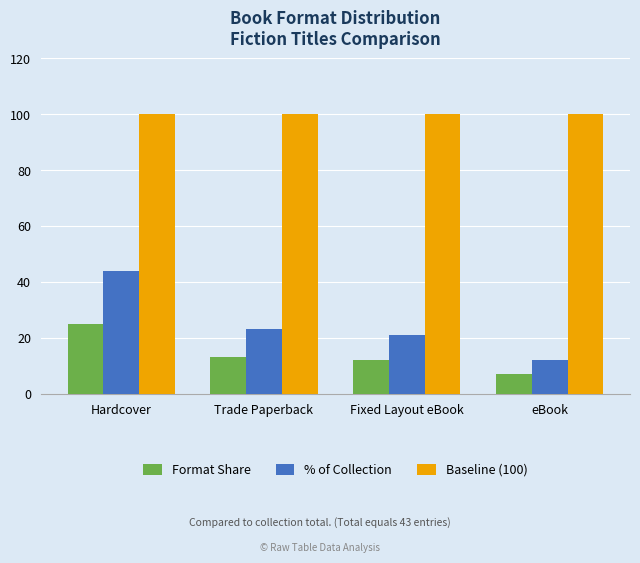

What is the total value across all series at Trade Paperback?

136